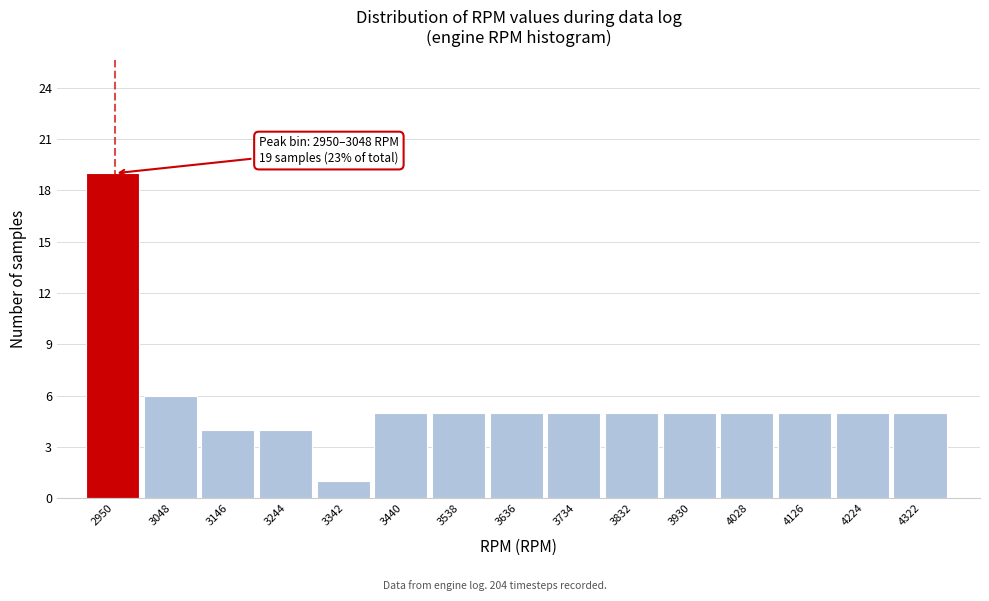

Reading right to left, transcribe all the data shown in this chart.

5	5	5	5	5	5	5	5	5	5	1	4	4	6	19